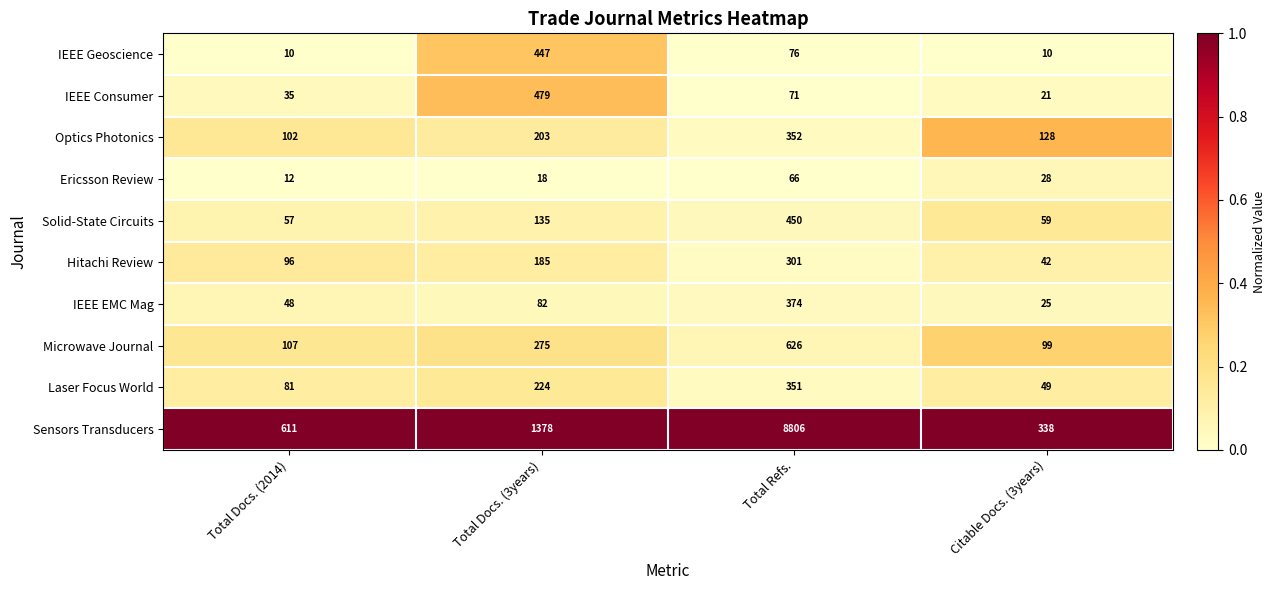

Which series has the largest total across all categories?

Sensors Transducers